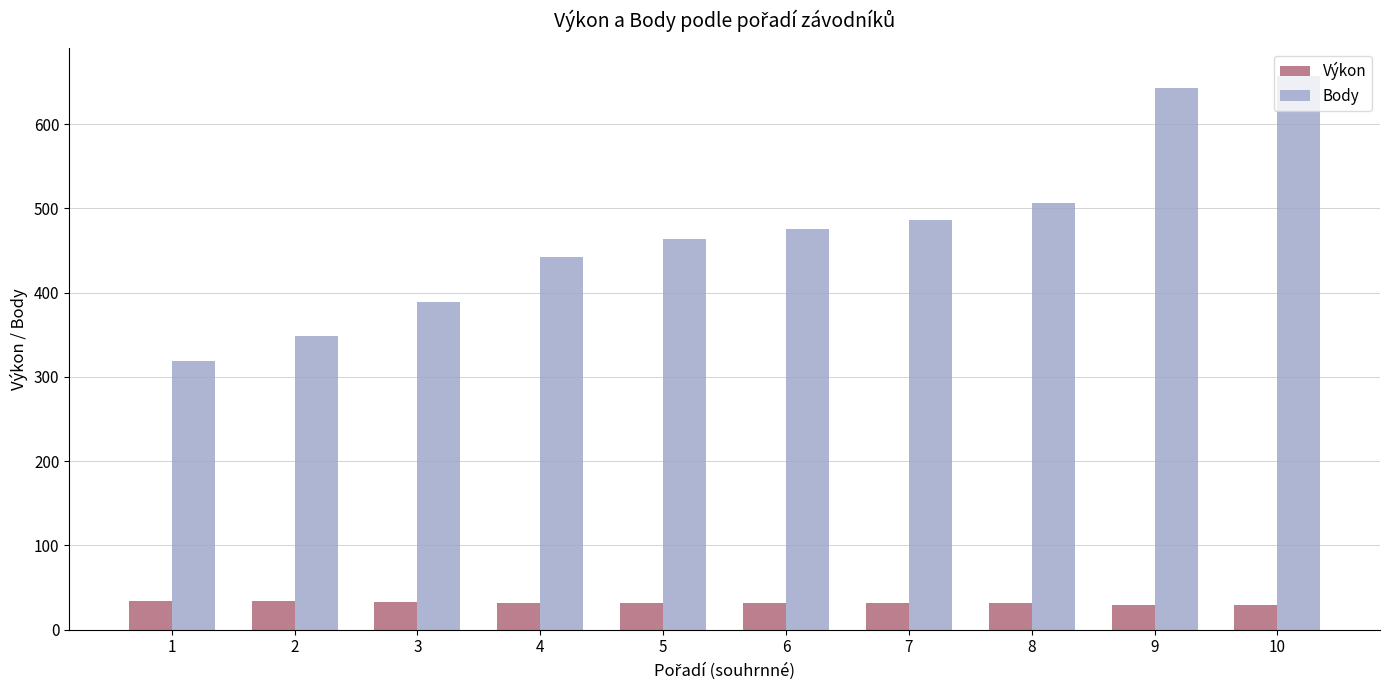

What is the value of the Body bar at the 8th from the left?

506.0